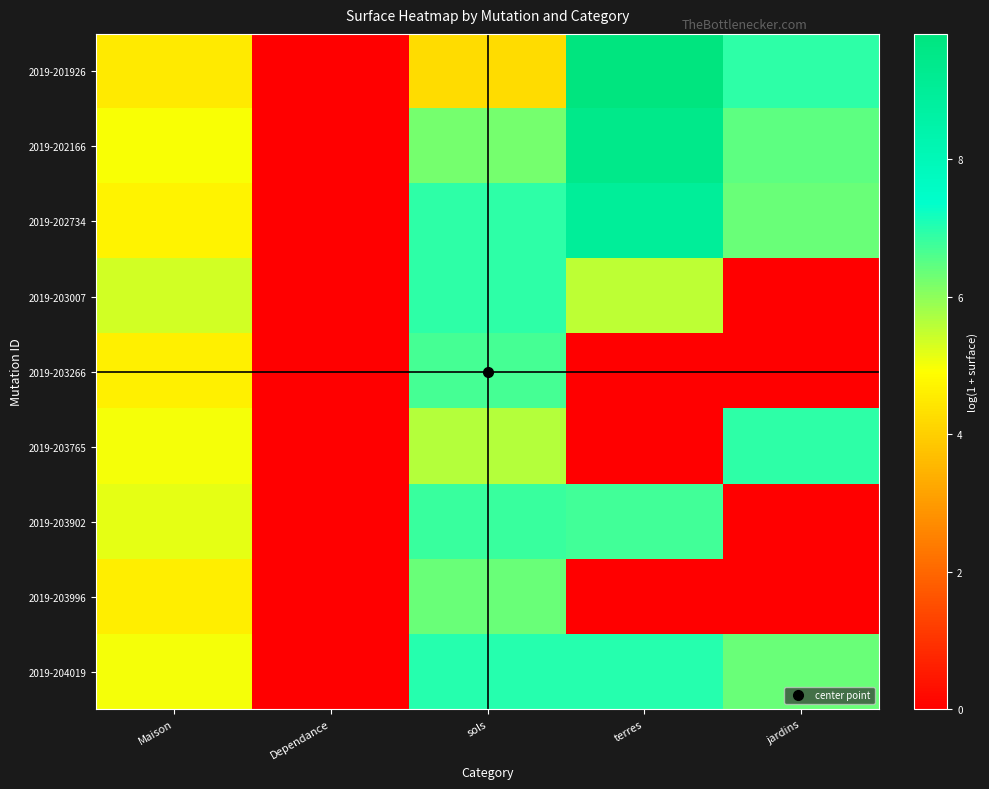

Which series has the largest total across all categories?

2019-202166